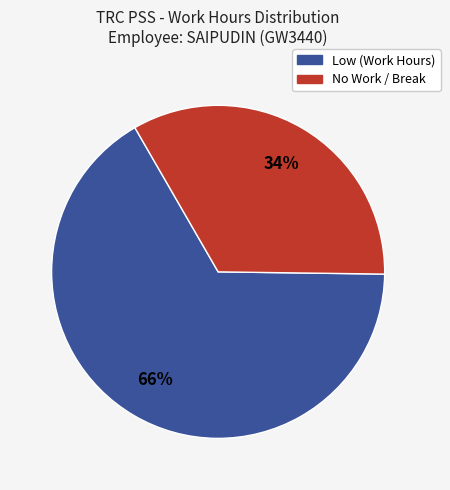

Which slice is the smallest?

No Work / Break